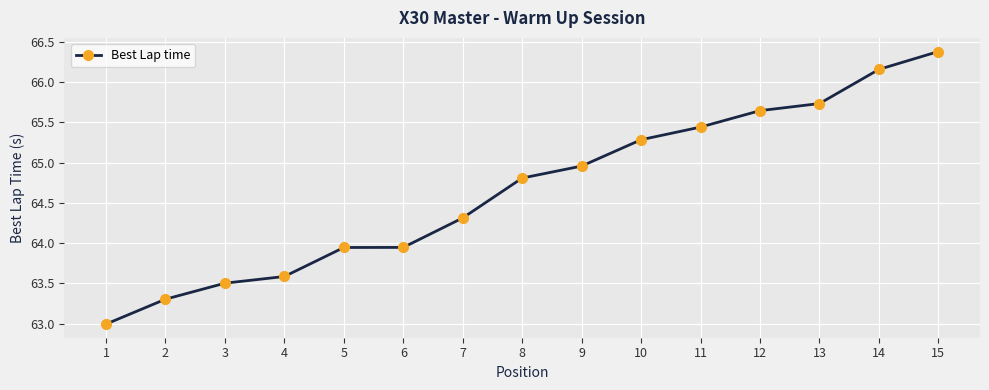

Does the chart have visible grid lines?

Yes